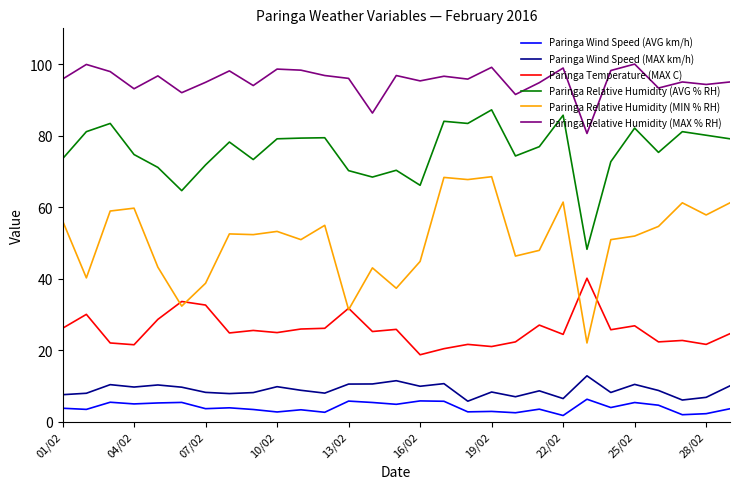

Rank the series by their maximum value, from highest to lowest.

Paringa Relative Humidity (MAX % RH), Paringa Relative Humidity (AVG % RH), Paringa Relative Humidity (MIN % RH), Paringa Temperature (MAX C), Paringa Wind Speed (MAX km/h), Paringa Wind Speed (AVG km/h)